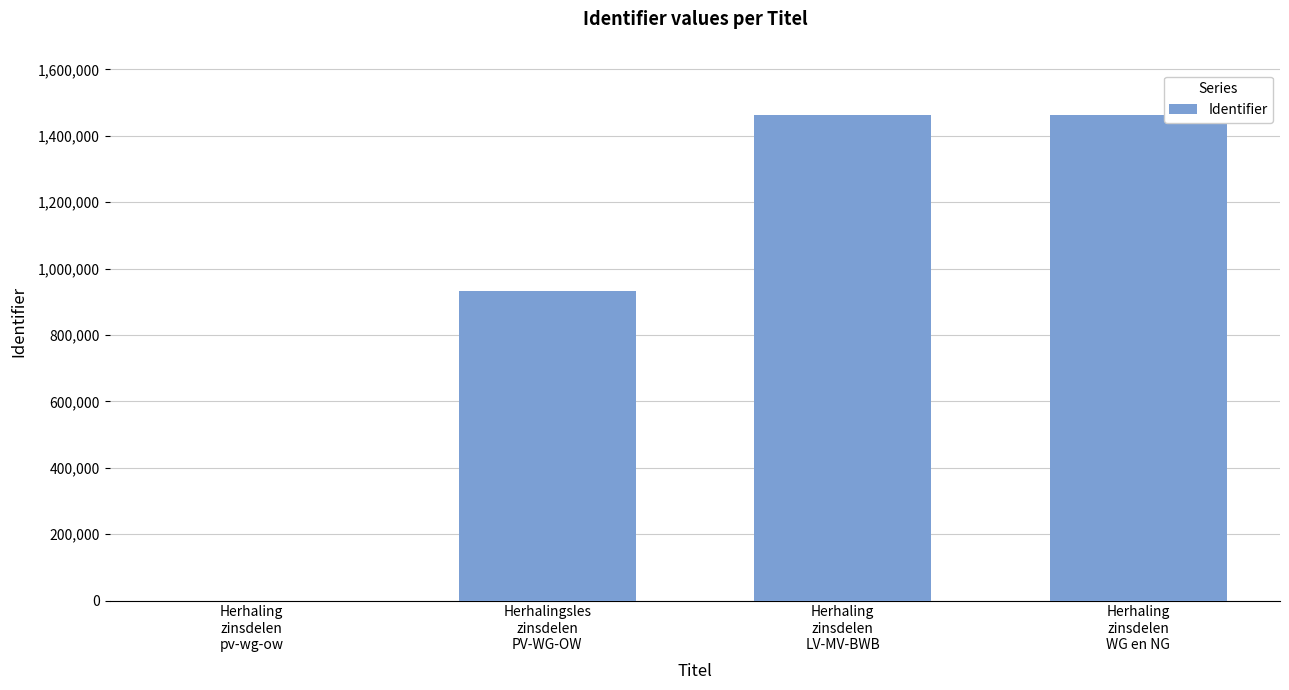

Count the number of categories in the chart.

4